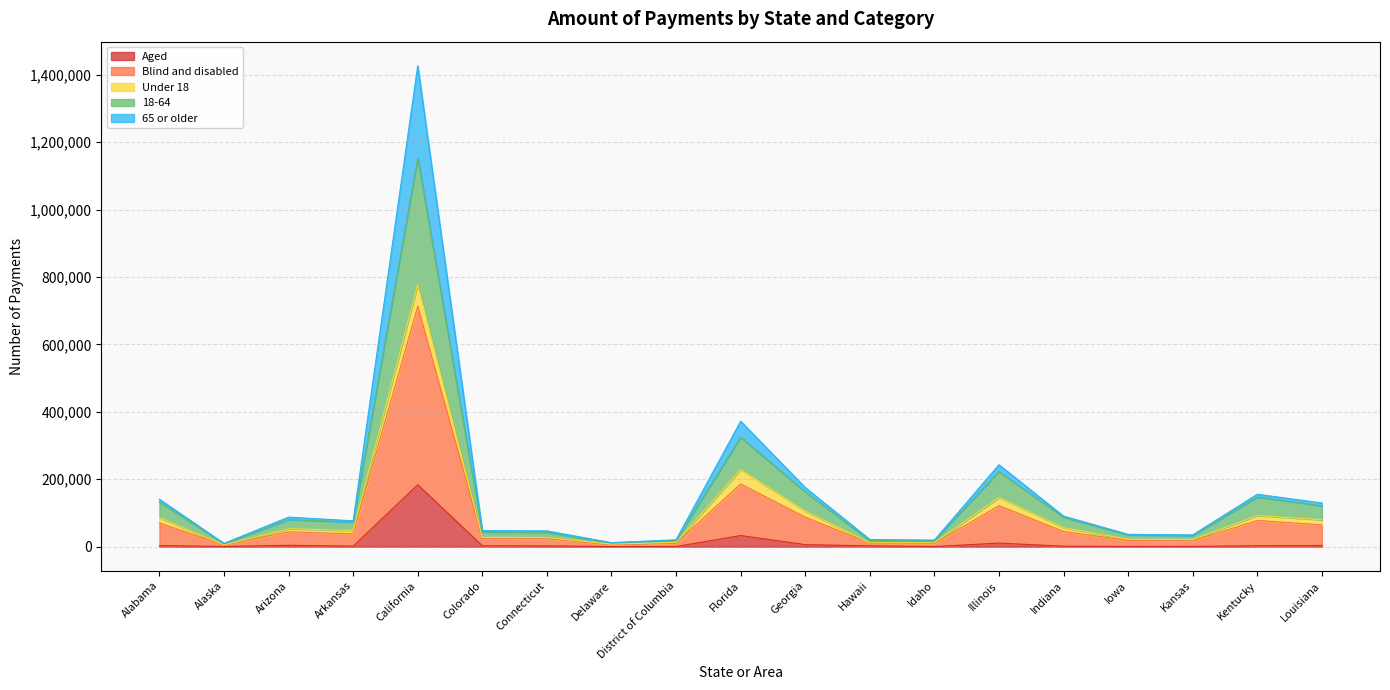

What is the label of the 15th point from the left?

Indiana